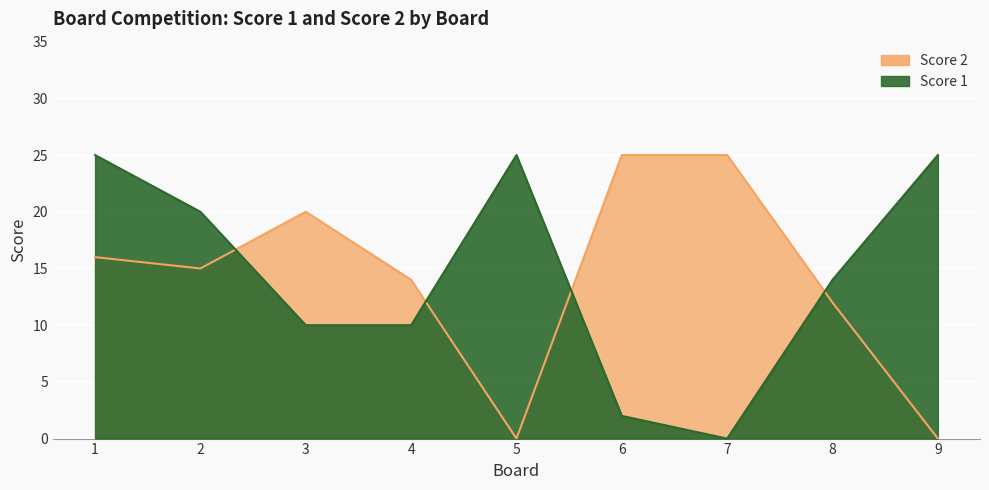

How many categories are shown in the chart?

9